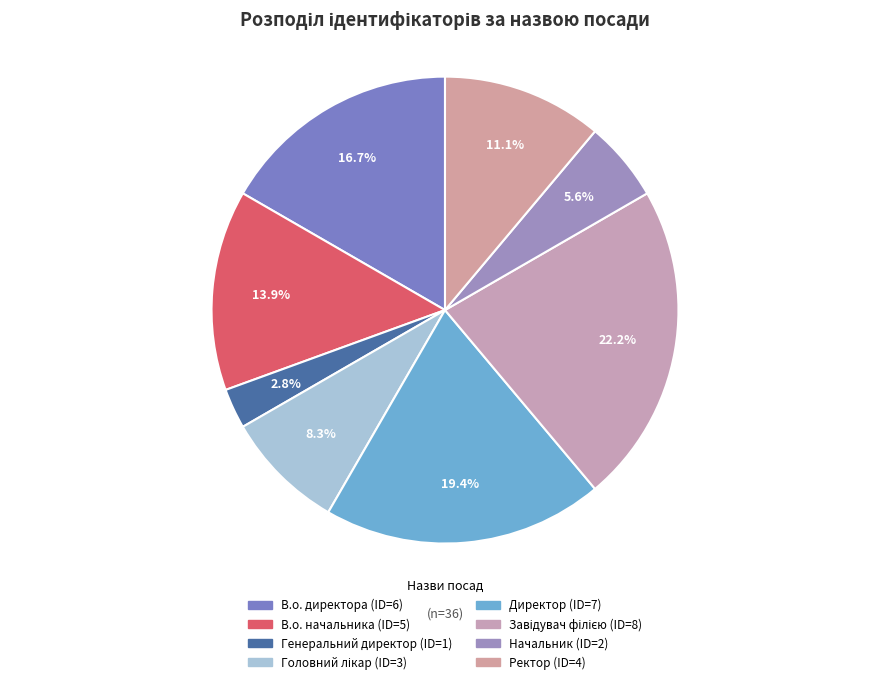

To the nearest percent, what percentage of the pie is В.о. начальника?

14%